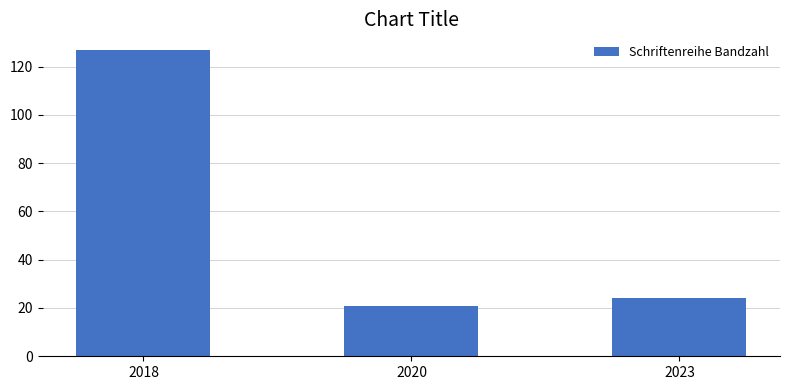

What is the approximate value at 2020, to the nearest 5?

20